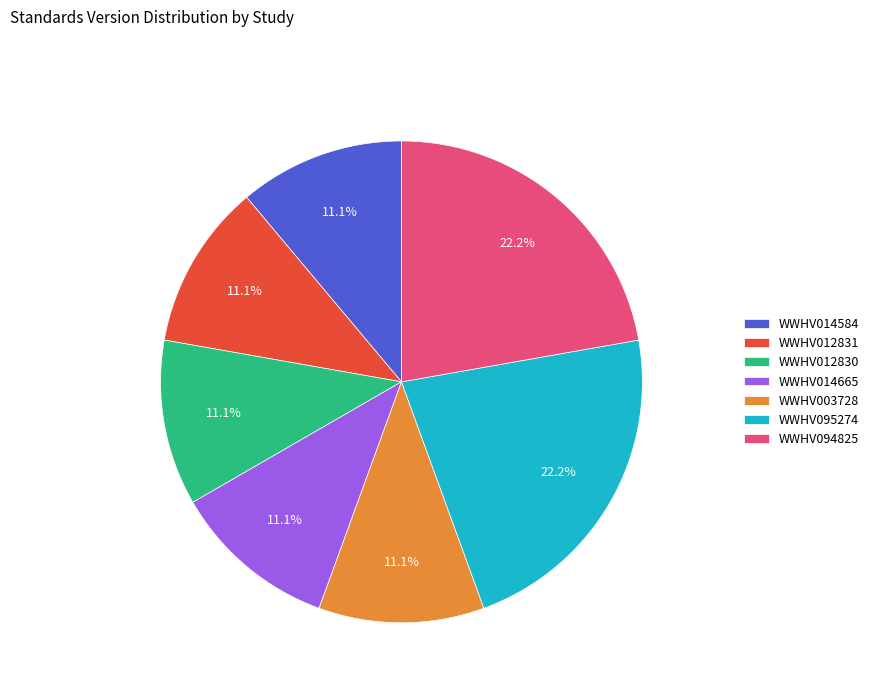

Is there a majority slice in this chart?

No